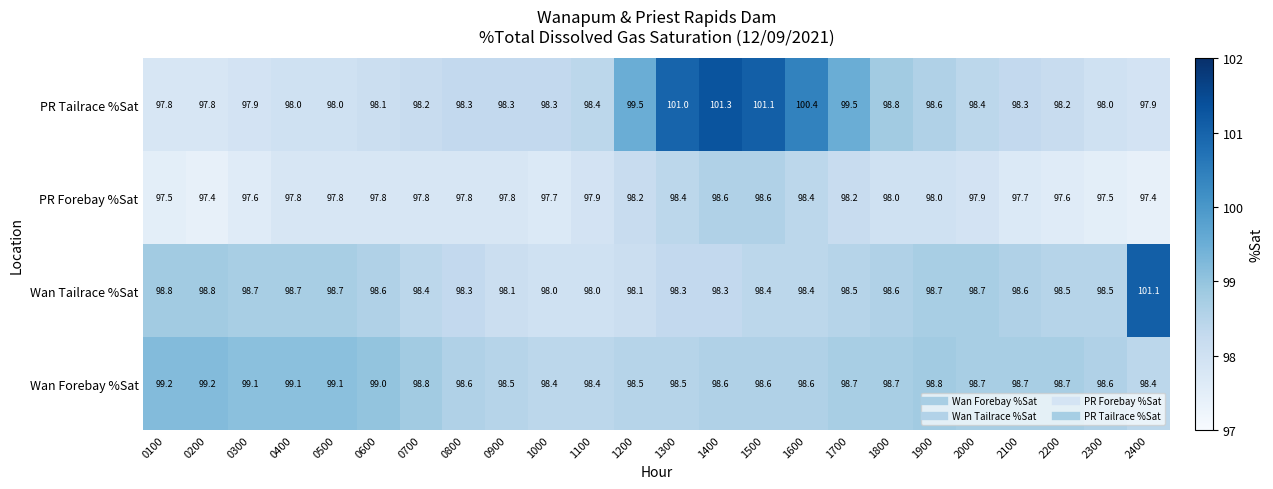

Count the Wan Forebay %Sat values in the range 98 to 99.

19